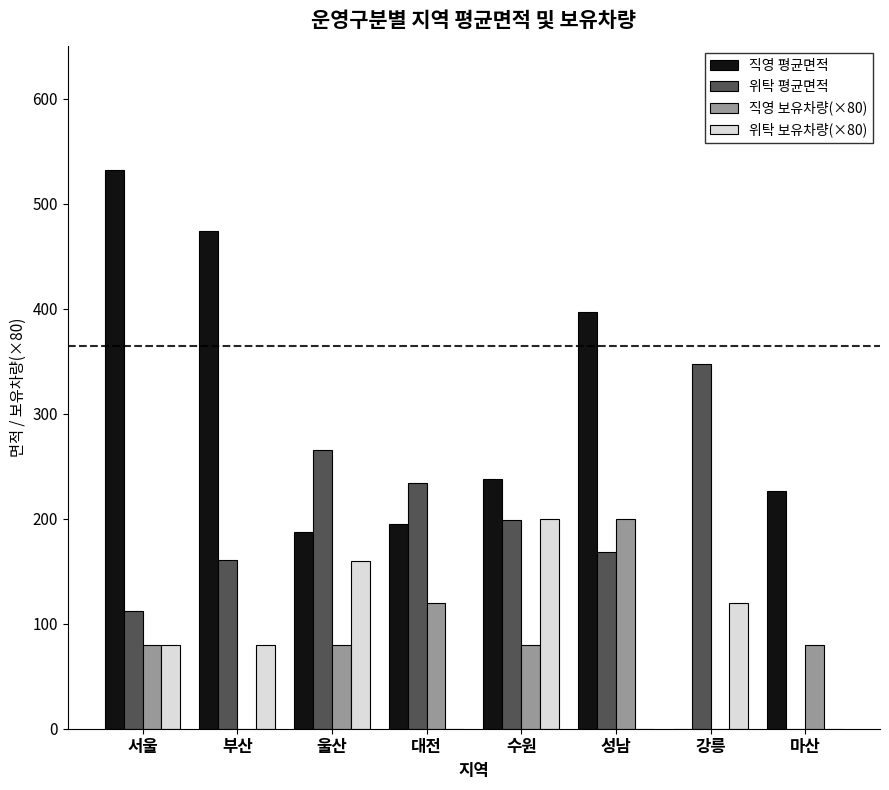

Which series changed the most between 부산 and 대전?

직영 평균면적